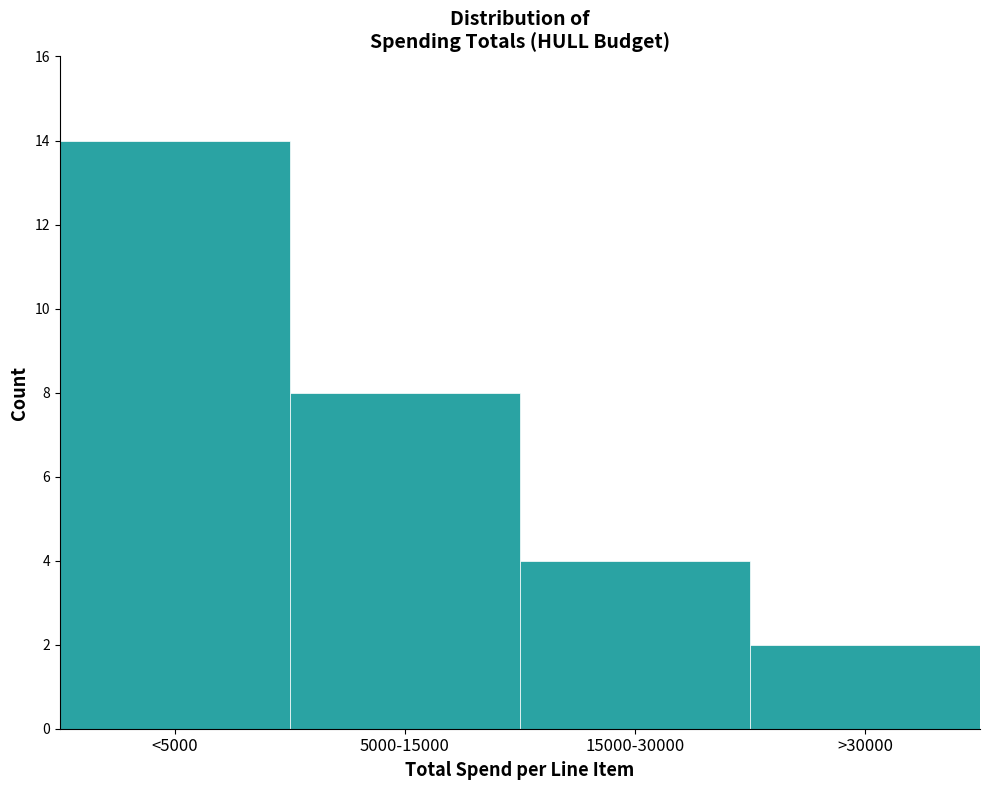

Reading left to right, extract all data points from this chart.

14	8	4	2